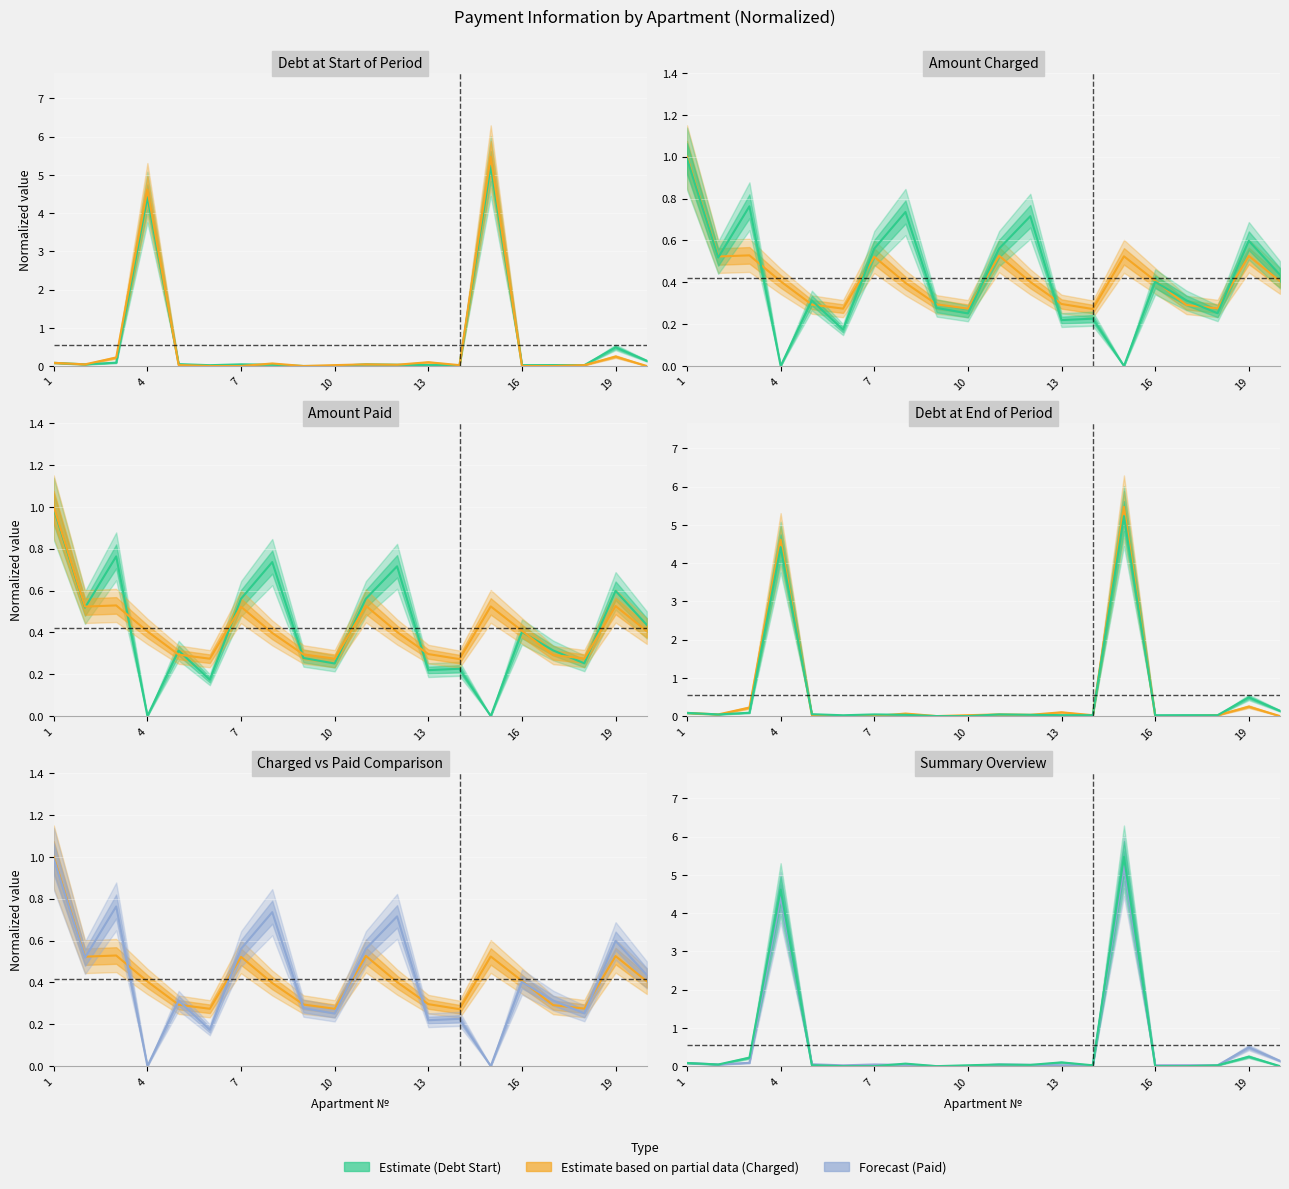

How many positive values does the Charged / Debt start series have?

18